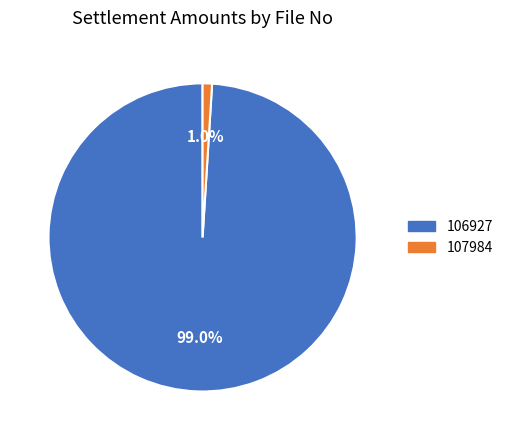

To the nearest percent, what is the average slice percentage?

50%